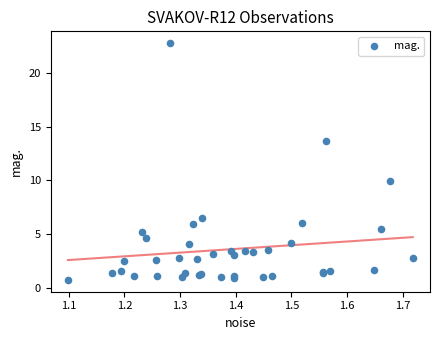

What Y value in the scatter plot is closest to 11?

9.9